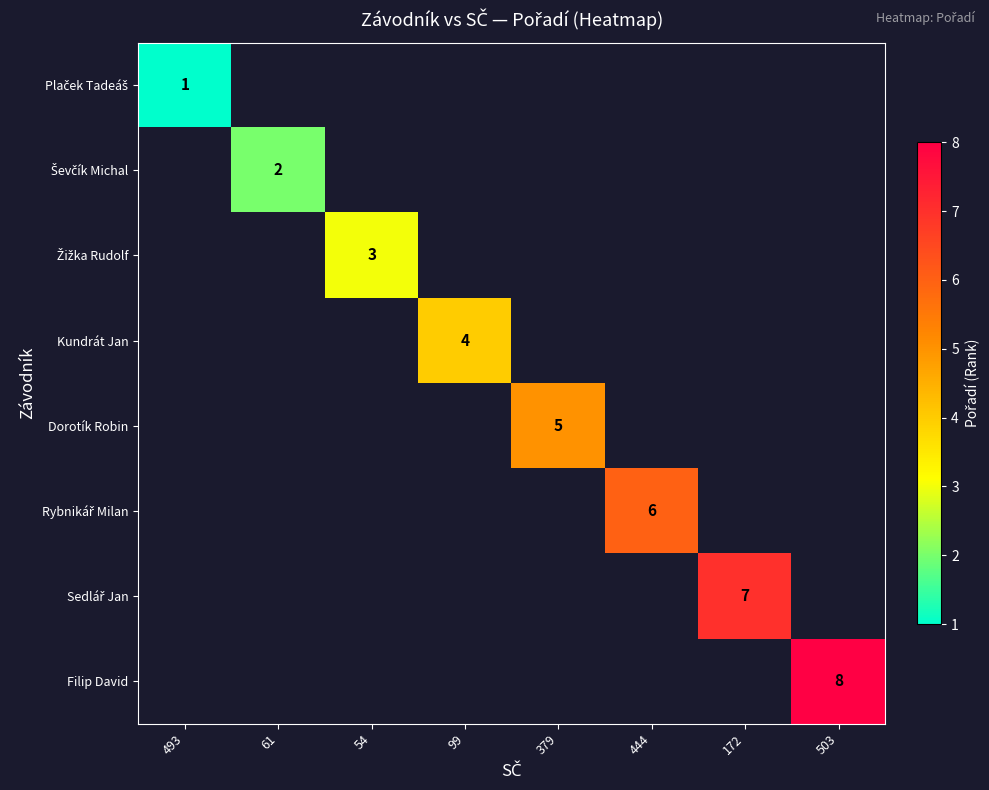

What is the greatest value displayed?

8.0